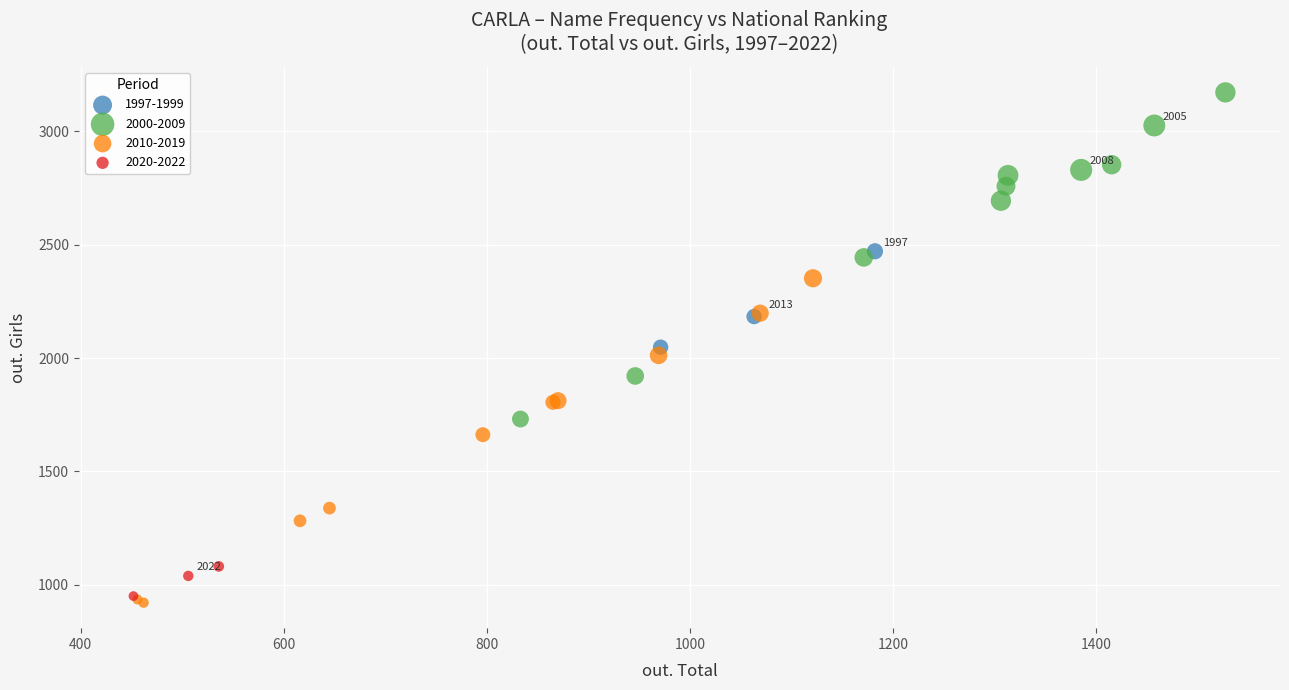

What are all the series names shown in the legend?

1997-1999, 2000-2009, 2010-2019, 2020-2022